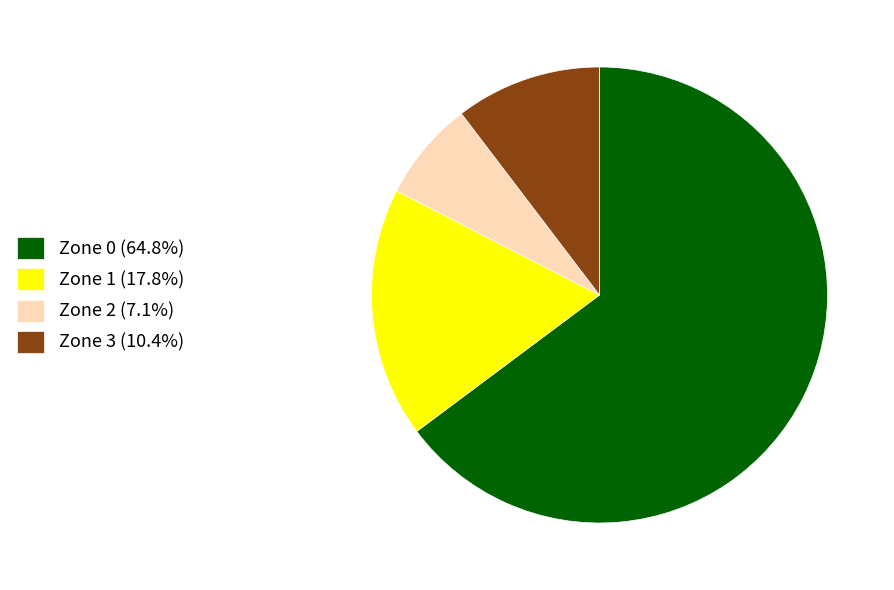

Between Zone 2 and Zone 0, which is larger?

Zone 0